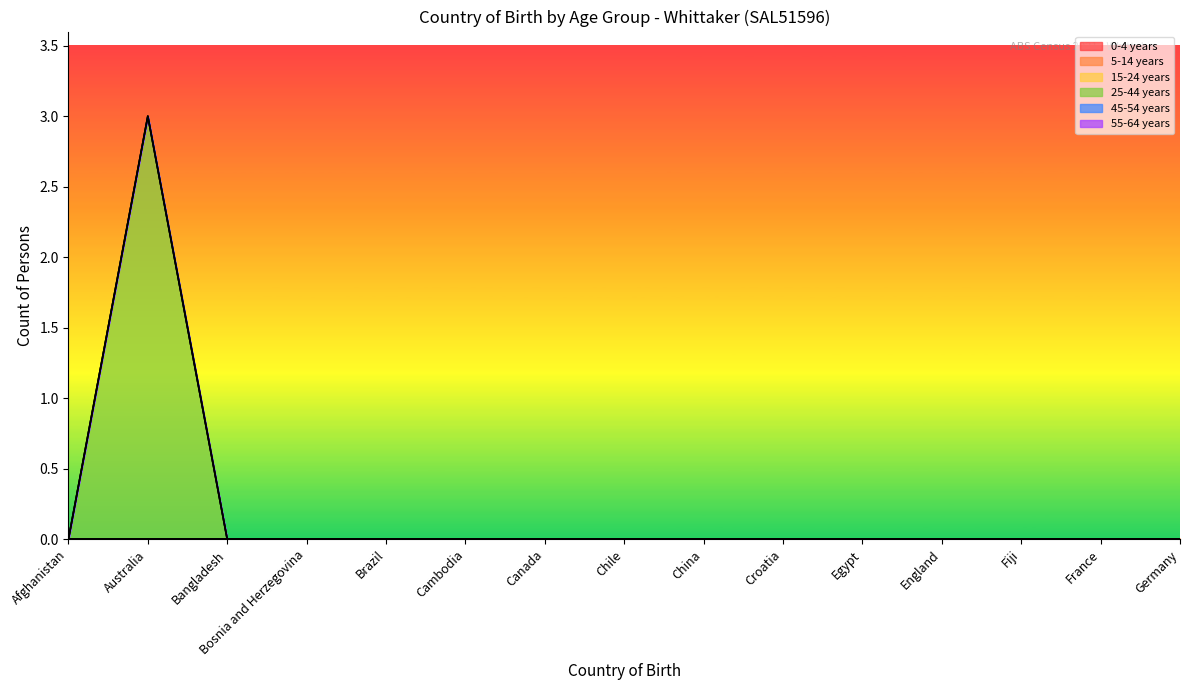

Between Canada and Fiji, which is larger?

Canada